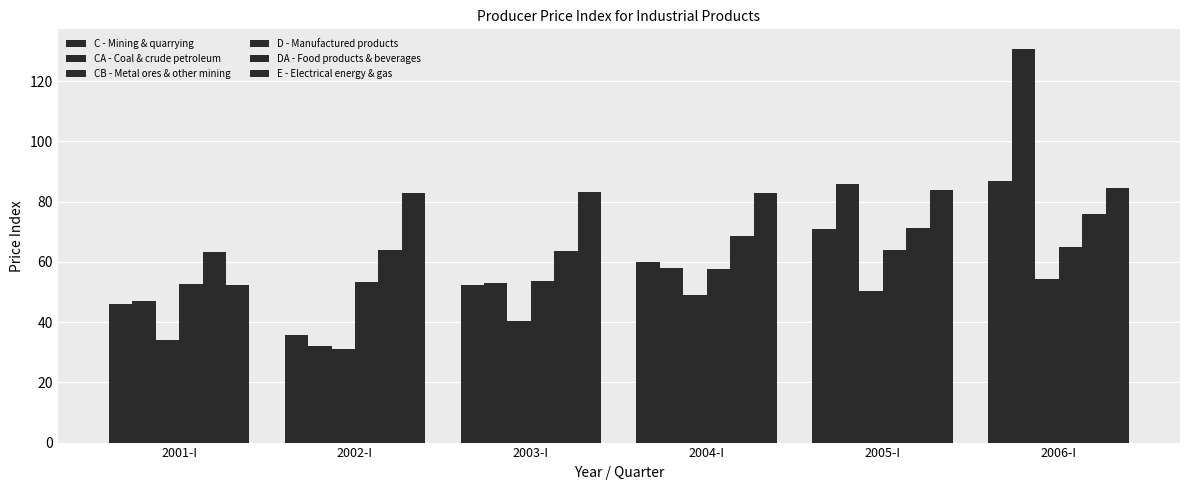

What position from the left is 2002-I?

2